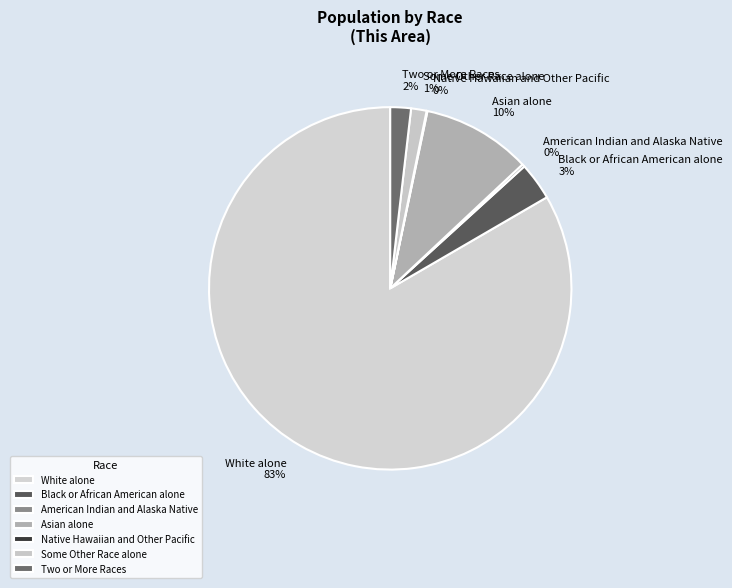

Does White alone represent more than half of the total?

Yes